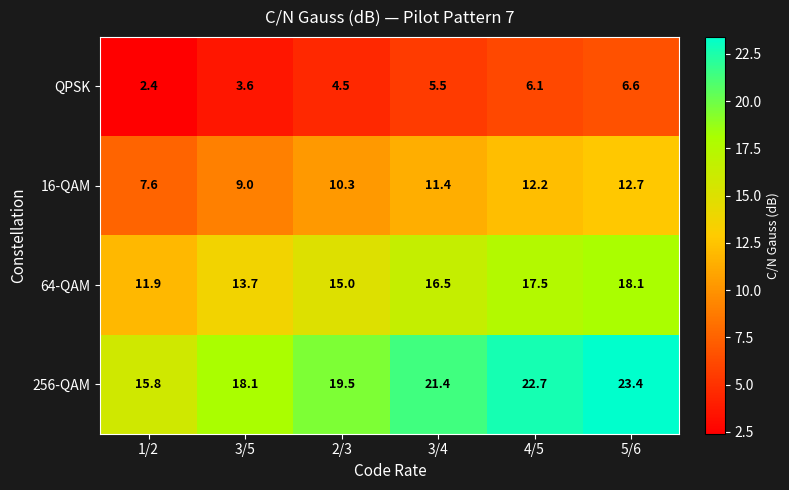

Count the number of categories in the chart.

6